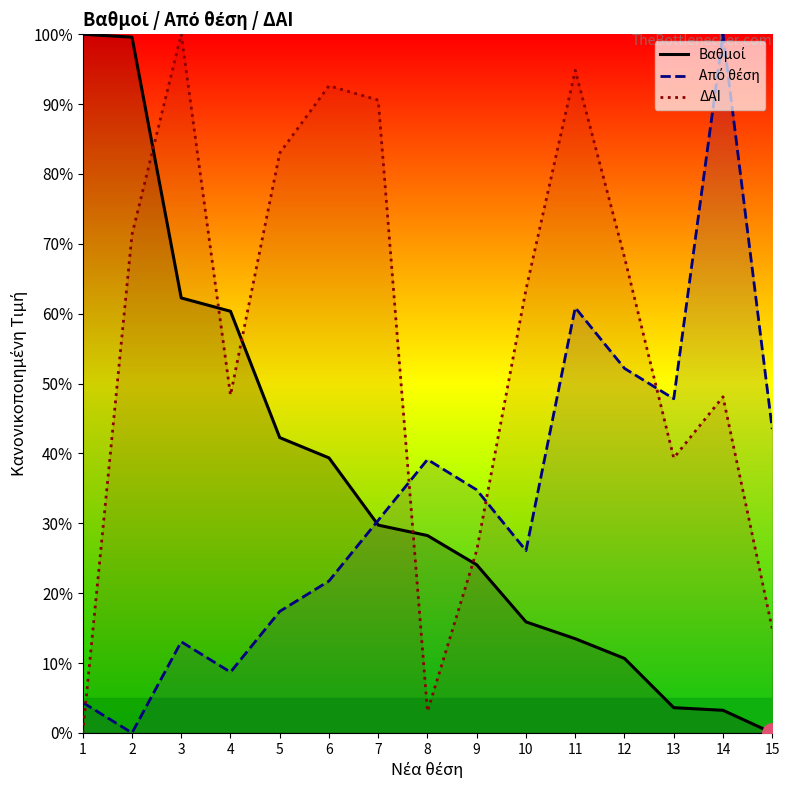

At 4, list the series in order from largest to smallest.

Βαθμοί, ΔΑΙ, Από θέση